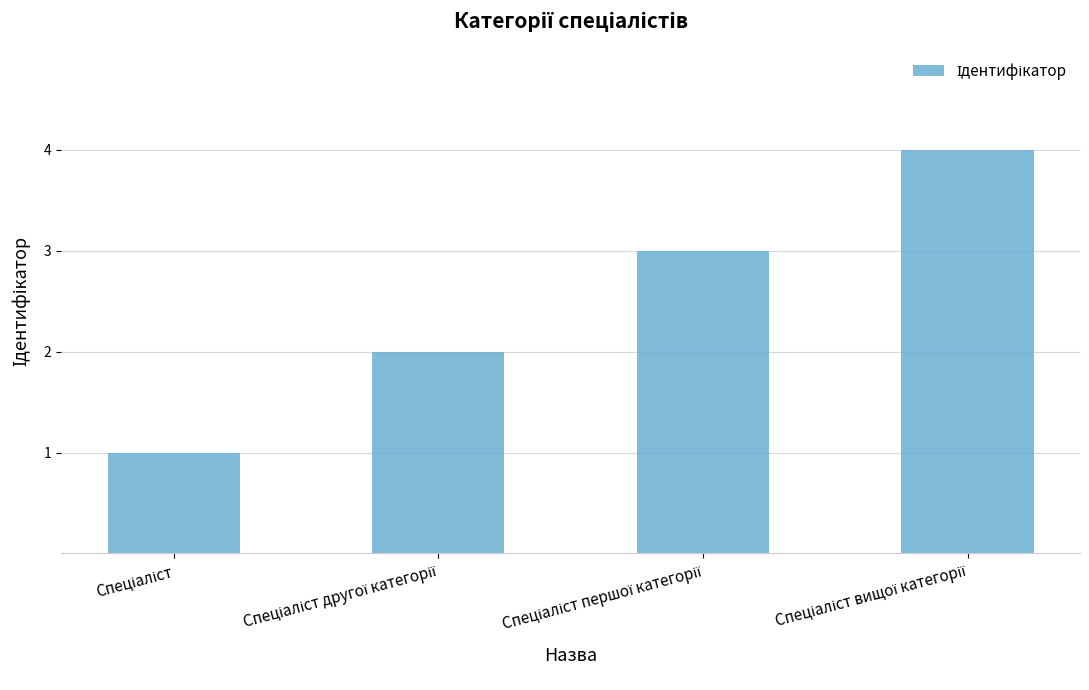

What is the greatest value displayed?

4